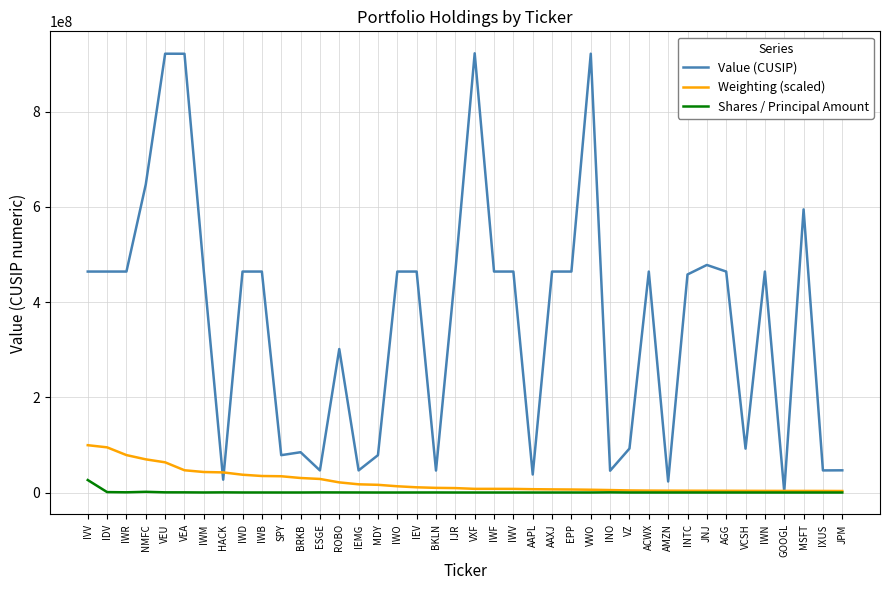

Is the value of Shares / Principal Amount at IVV greater than the value of Weighting (scaled) at IDV?

No